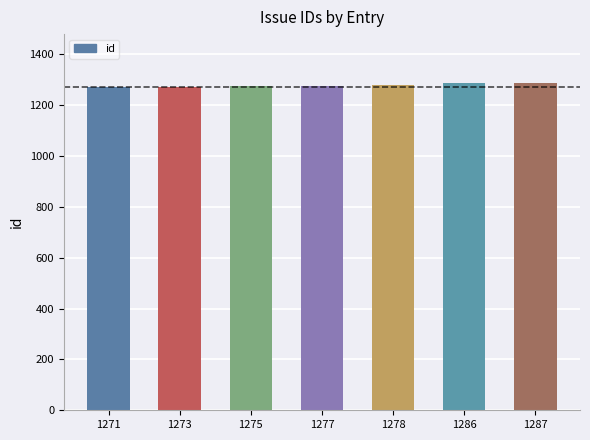

How many bars are there in total?

7